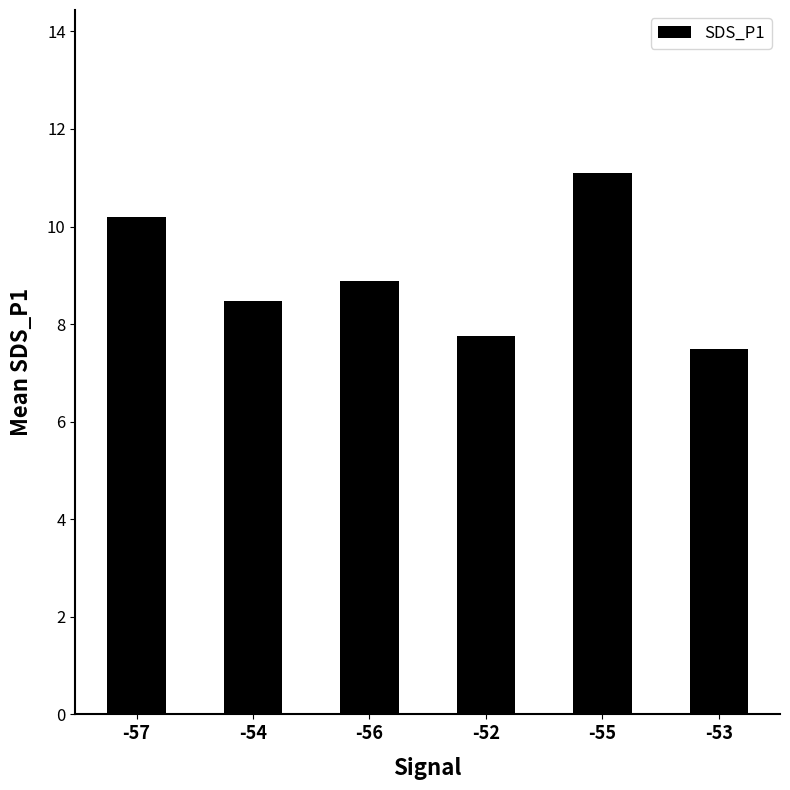

What is the ratio of the value at -53 to the value at -57?

0.7